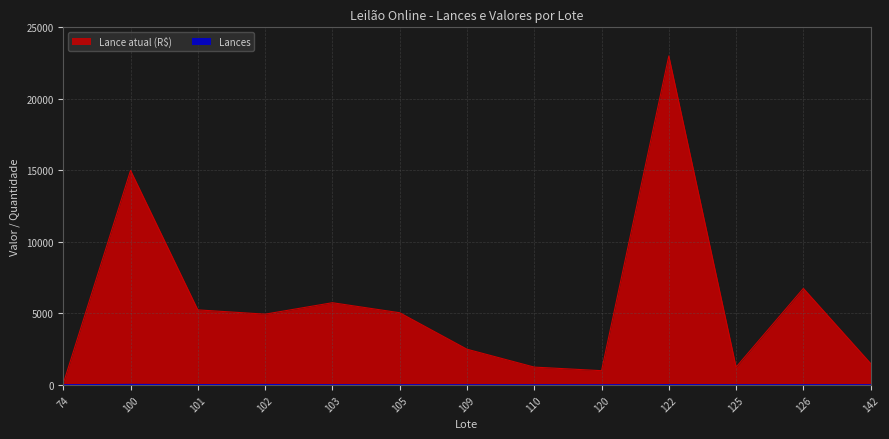

Rank the series at 120 from highest to lowest value.

Lance atual (R$), Lances